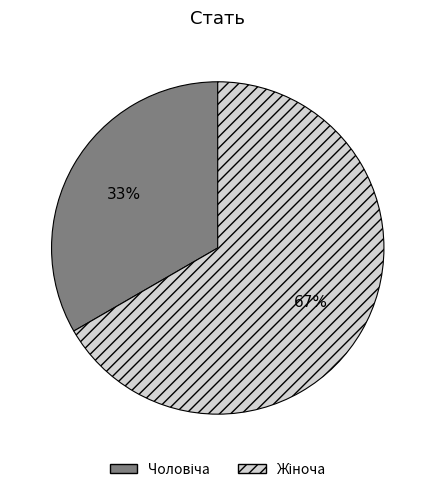

To the nearest percent, what is the average slice percentage?

50%